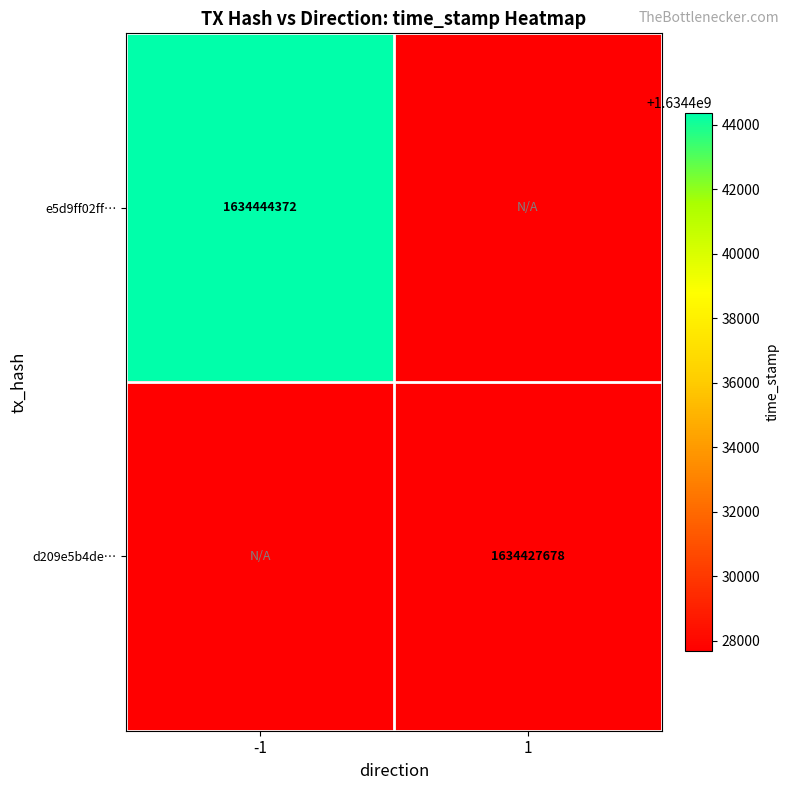

True or false: d209e5b4de… has a value of 726953796 at 1.

False